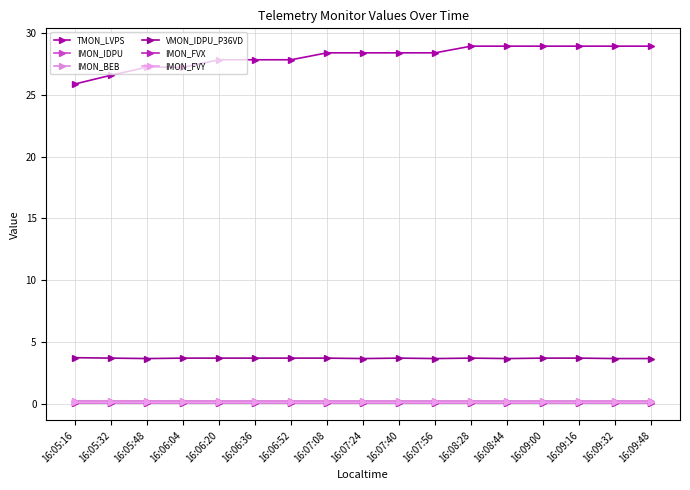

What position from the right is 16:07:40?

8